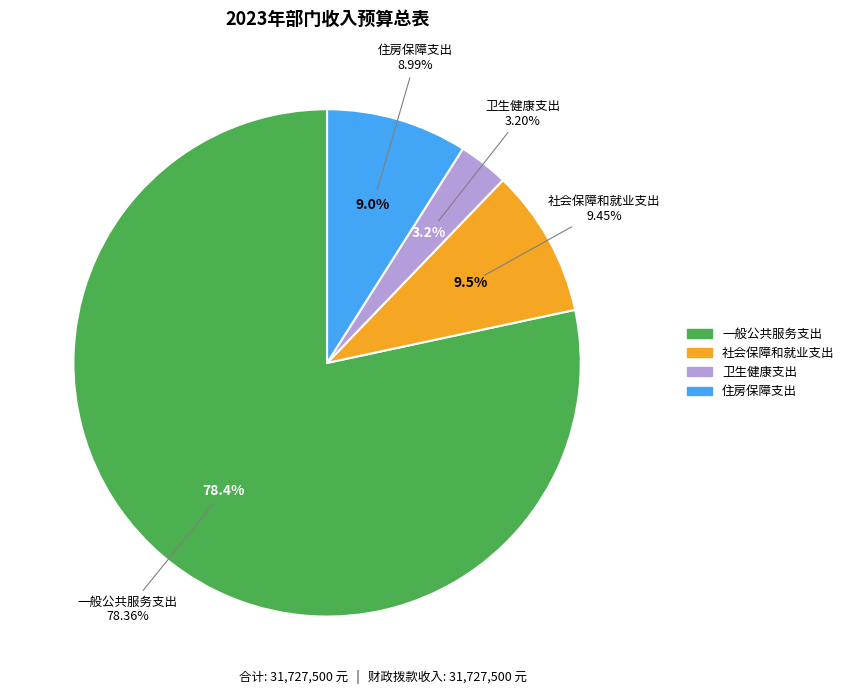

What is the majority slice?

一般公共服务支出